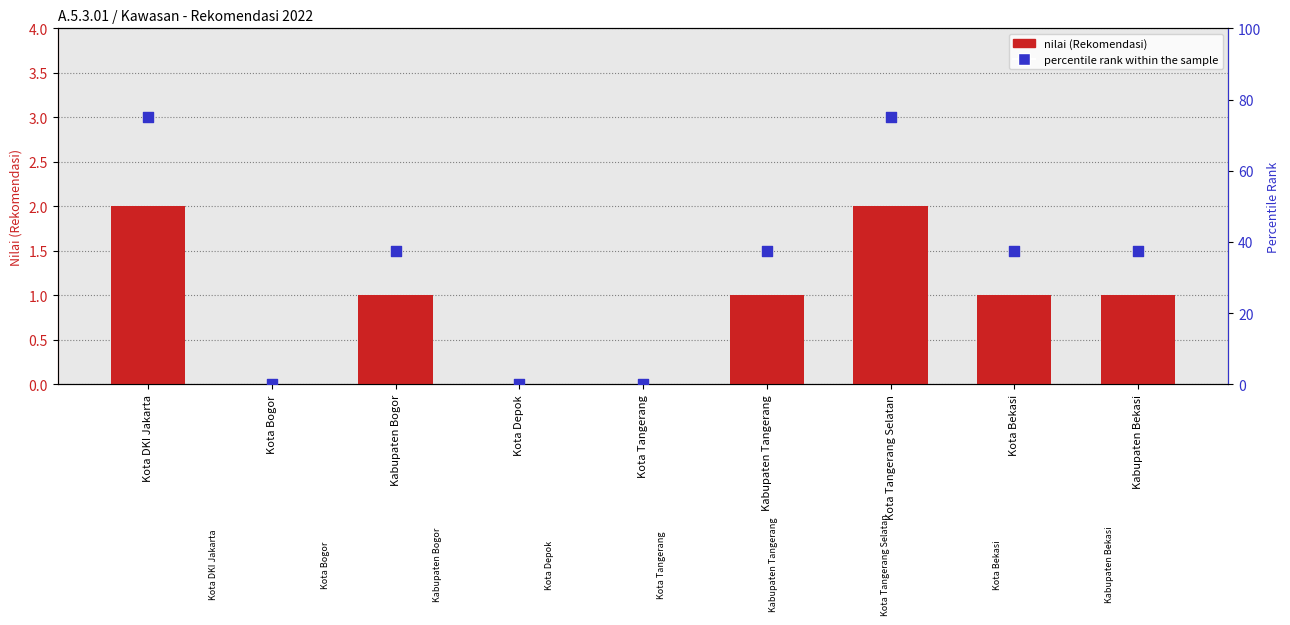

Is the value of nilai at Kota Depok greater than the value of percentile rank within the sample at Kota Depok?

No